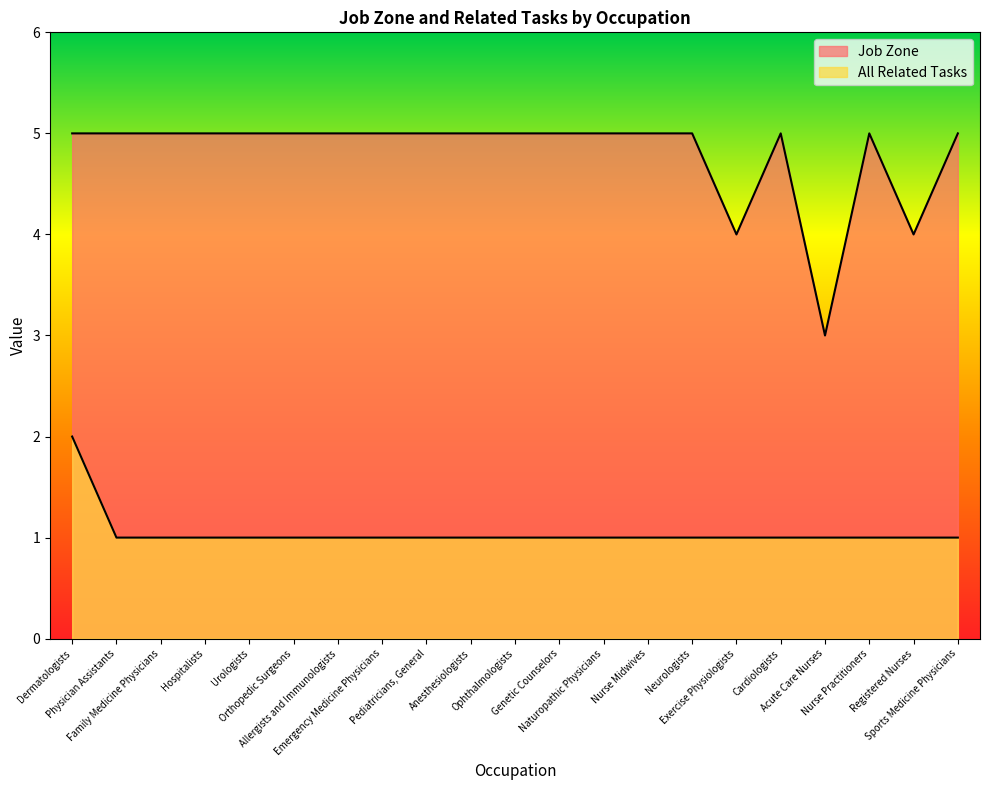

True or false: All Related Tasks and Job Zone cross at least once.

False